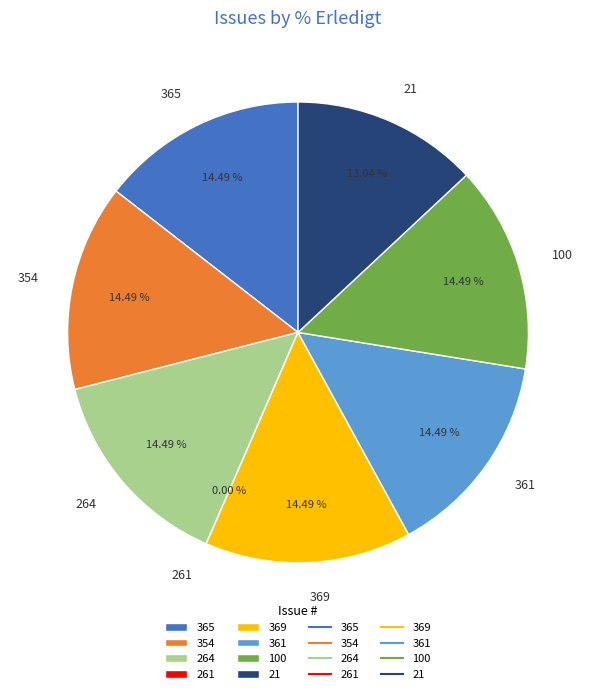

Count the number of slices in the pie.

8